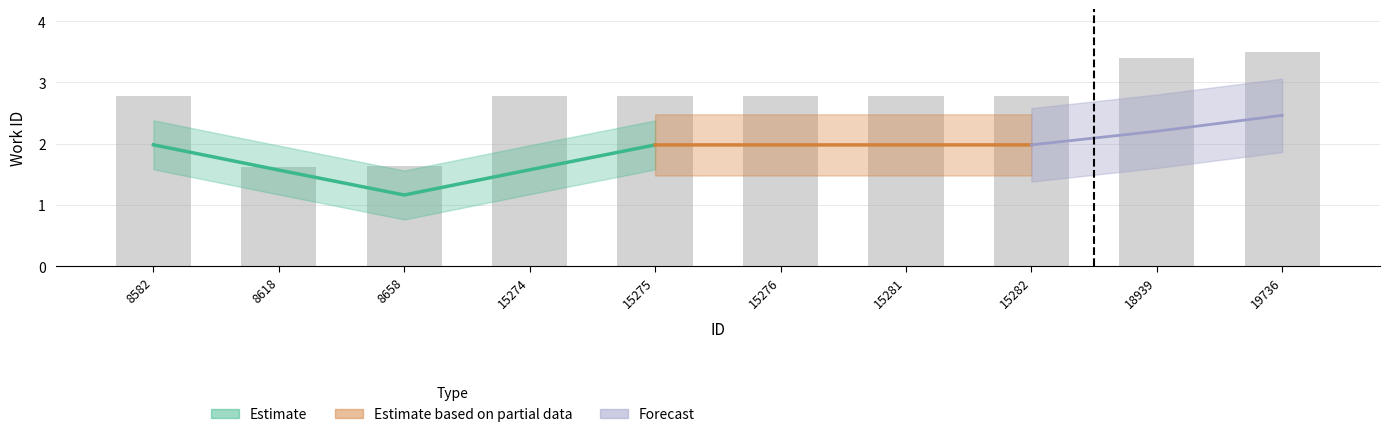

Reading left to right, list all the values displayed in this chart.

2.8	1.6	1.6	2.8	2.8	2.8	2.8	2.8	3.4	3.5